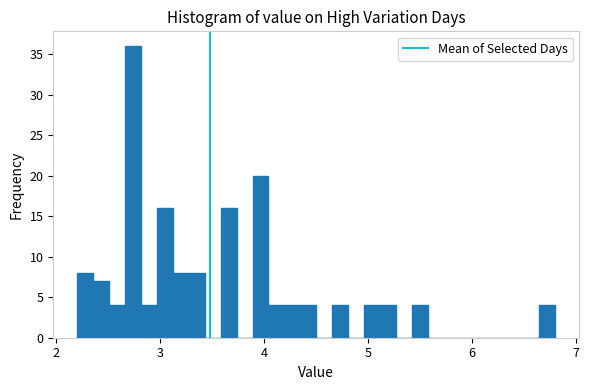

Around what value on the x-axis is the tallest bar? Give the approximate position of its centre, as read against the axis.

2.7